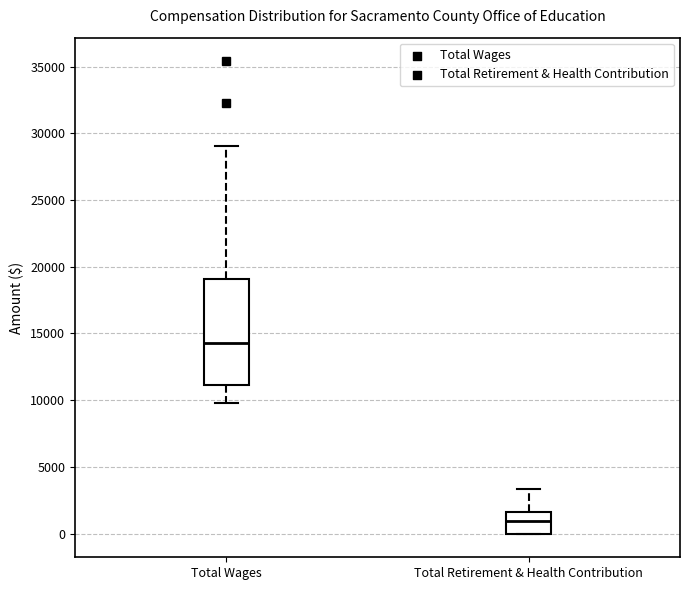

Reading left to right, read every box against the y-axis: the position of its median line, the range the box covers, and the ends of its whiskers. The values are not printed on the chart, so give them approximately, as read against the axis.

Total Wages: median 14500, box 11000 to 19000, whiskers 10000 to 29000
Total Retirement & Health Contribution: median 1000, box 0 to 1500, whiskers 0 to 3500